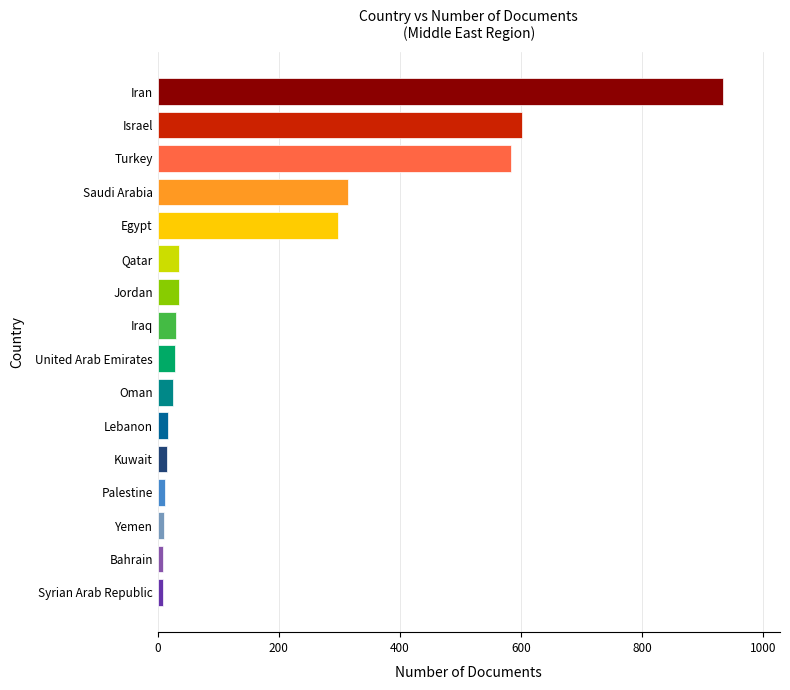

The chart shows a value of 601 at Israel. True or false?

True